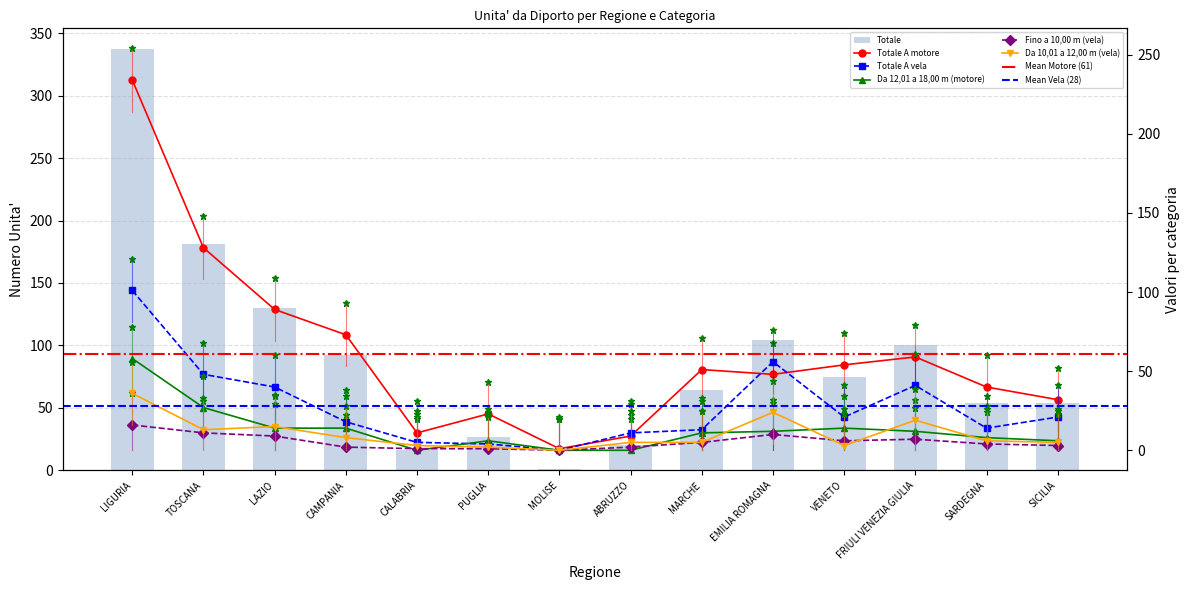

Rank the series at MARCHE from highest to lowest value.

Totale, Totale A motore, Totale A vela, Da 12,01 a 18,00 m (motore), Fino a 10,00 m (vela), Da 10,01 a 12,00 m (vela)